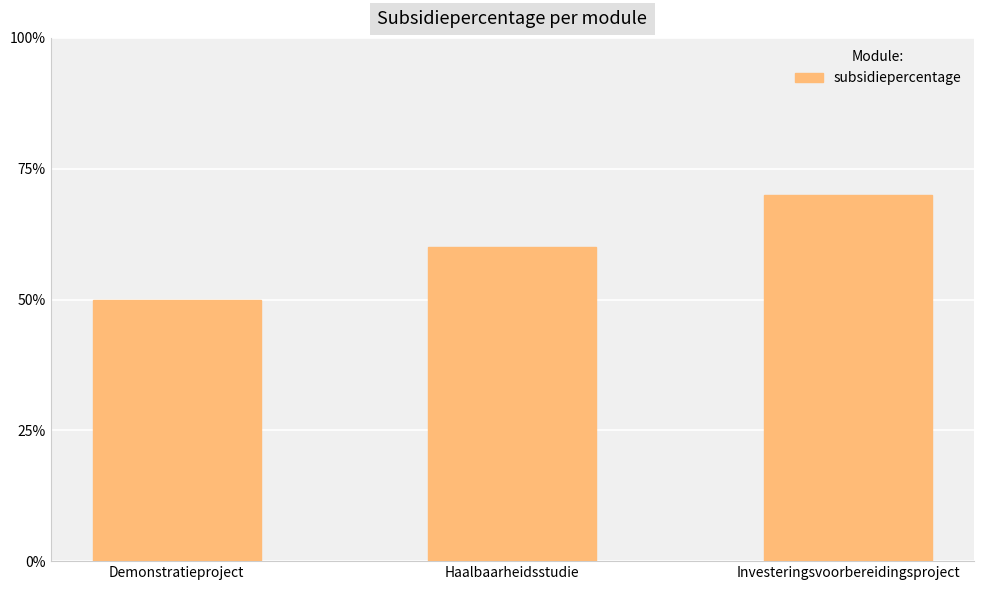

What is the label of the 2nd bar from the right?

Haalbaarheidsstudie